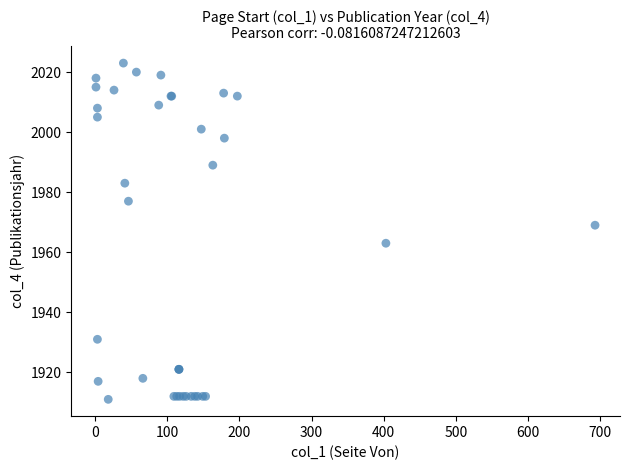

What Y value in the scatter plot is closest to 1967?

1969